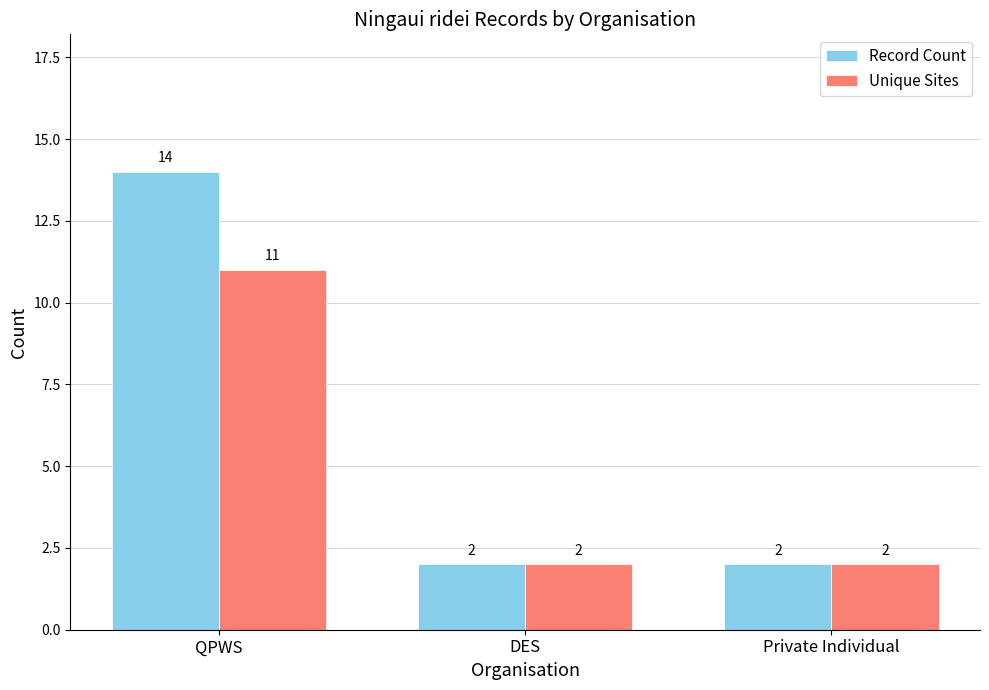

What position from the left is DES?

2